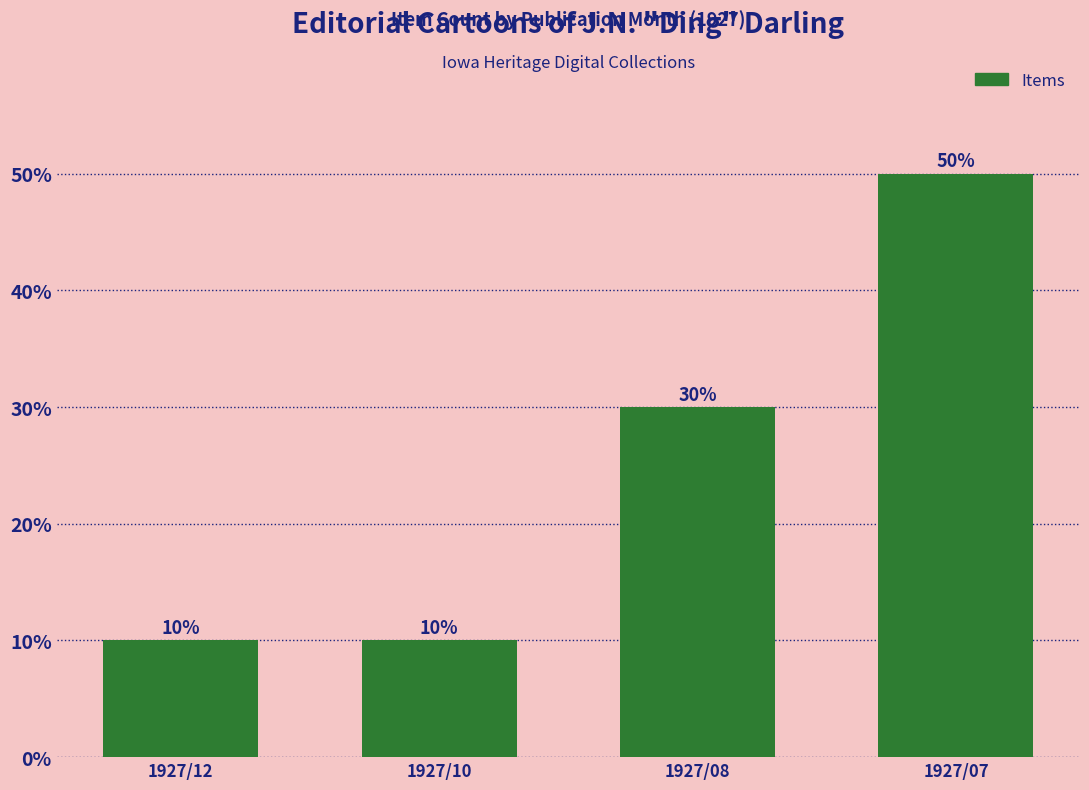

Reading left to right, list all the values displayed in this chart.

10	10	30	50